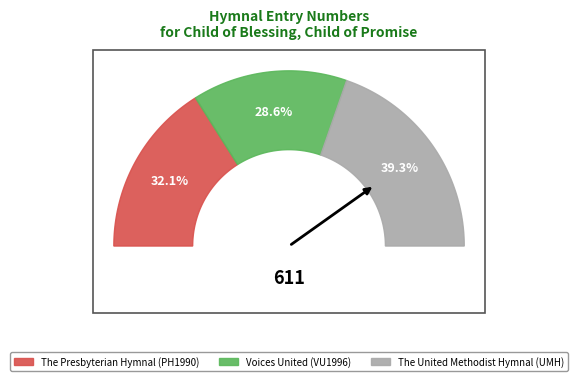

Is The United Methodist Hymnal (UMH) the majority of the pie?

No